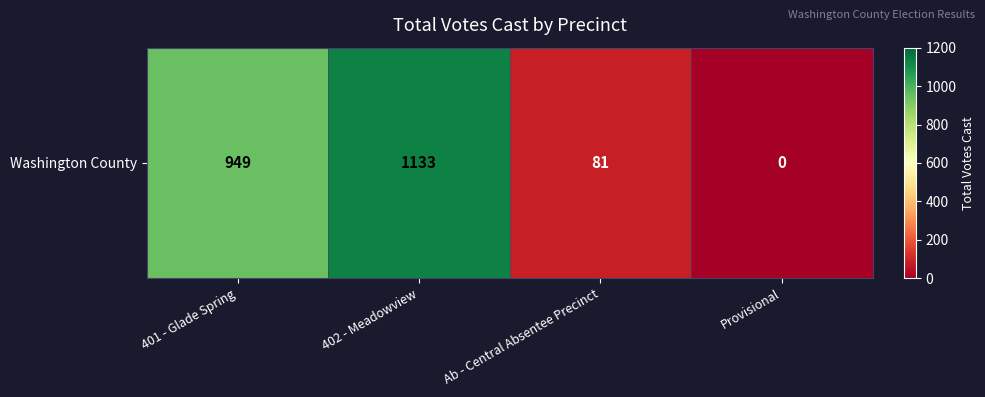

The chart shows a value of 120 at Ab - Central Absentee Precinct. True or false?

False